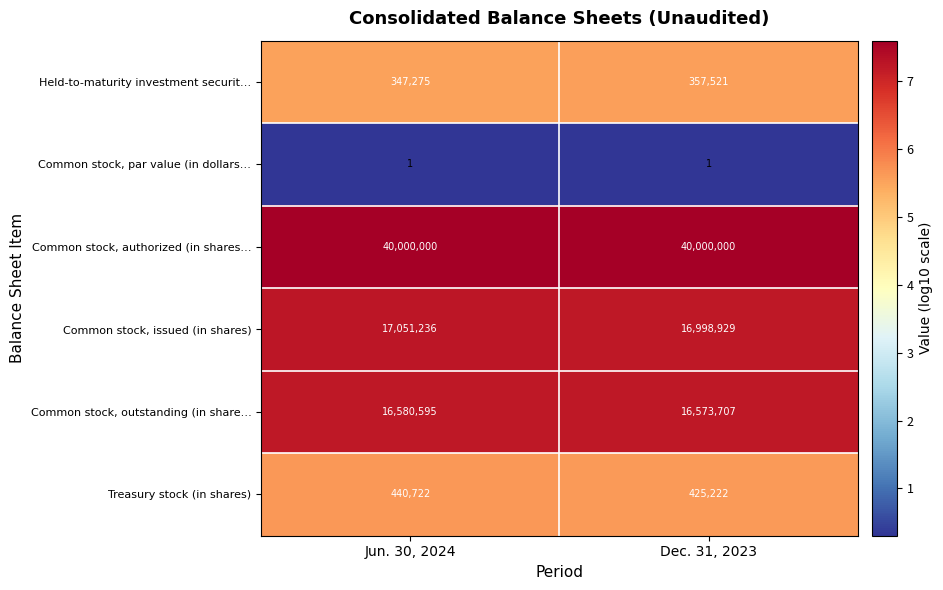

What is the minimum value shown in the chart?

1